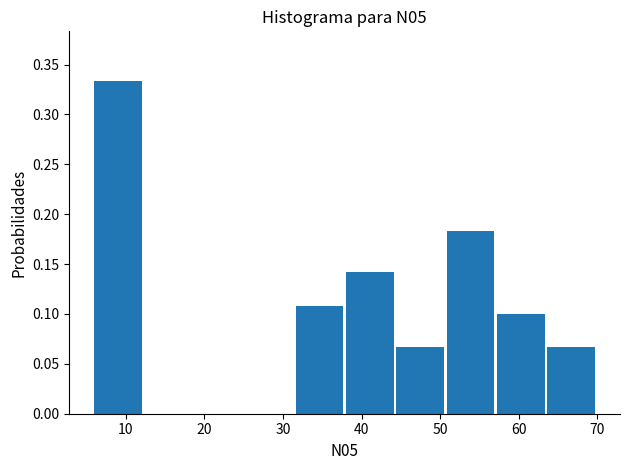

How tall is the bar that spans 38.0 to 44.4 on the x-axis? Neither the bar edges nor the heights are printed on the chart, so give them approximately, as read against the axes.

0.140